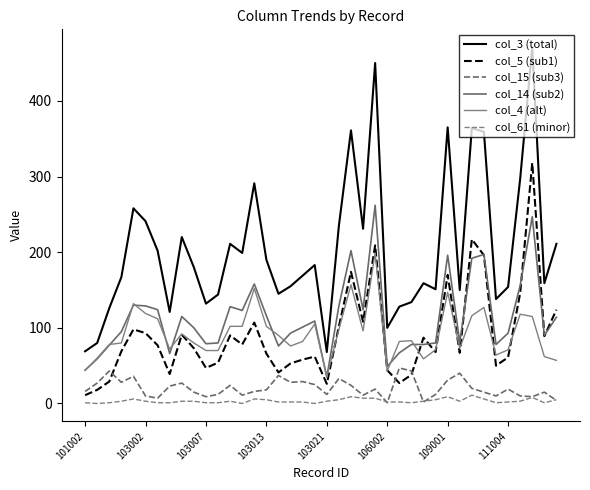

Which series has the widest spread of values?

col_3 (total)